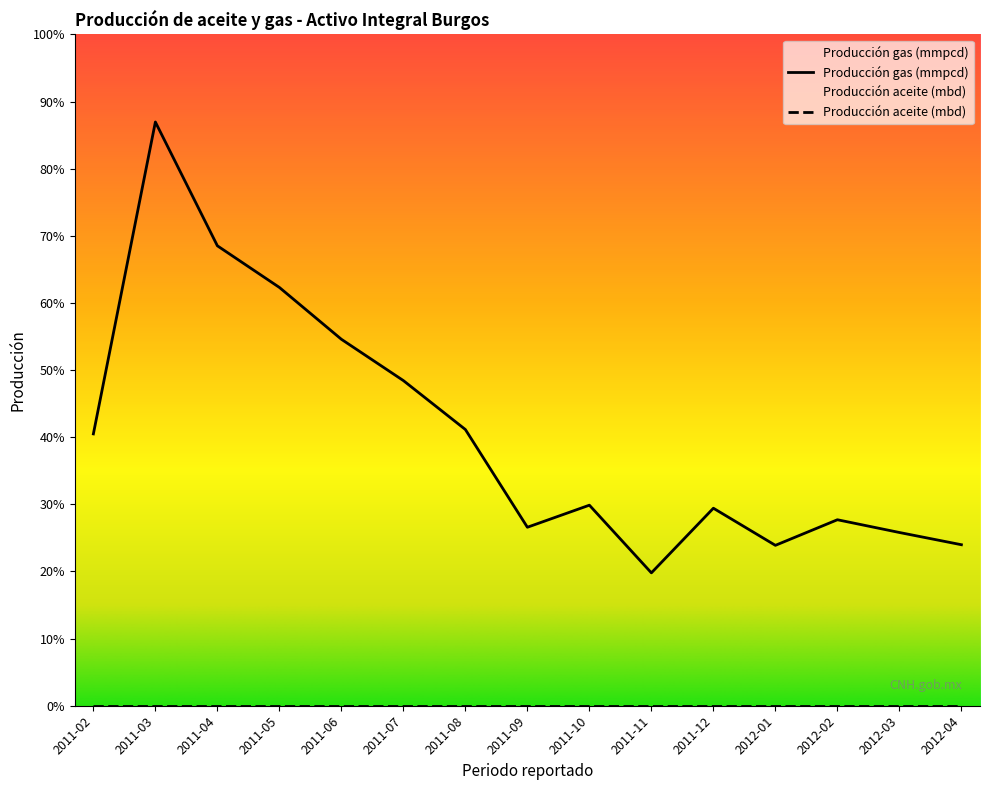

What is the label of the 15th point from the right?

2011-02